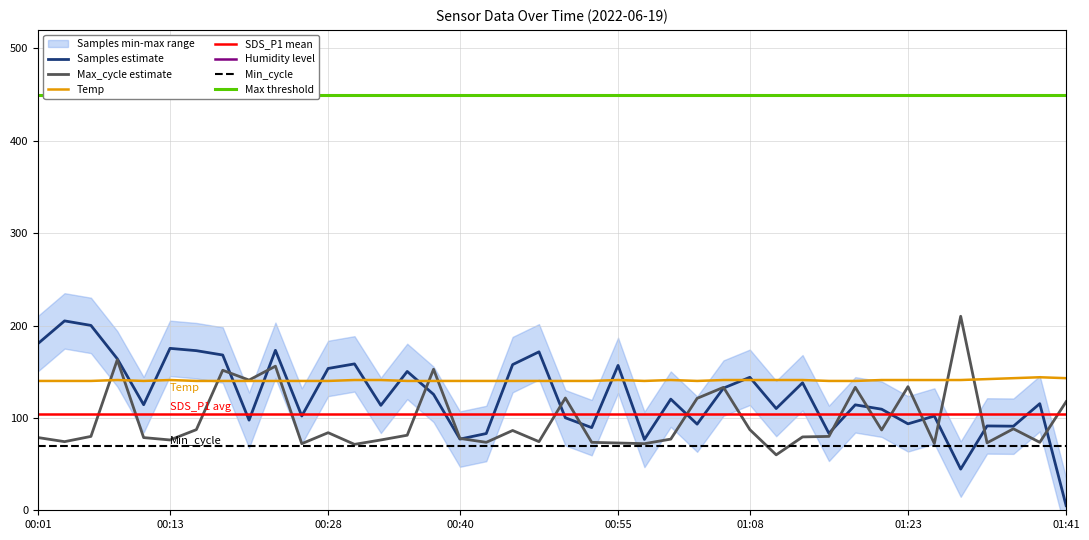

Is it true that Samples equals 119.6 at 00:52?

False